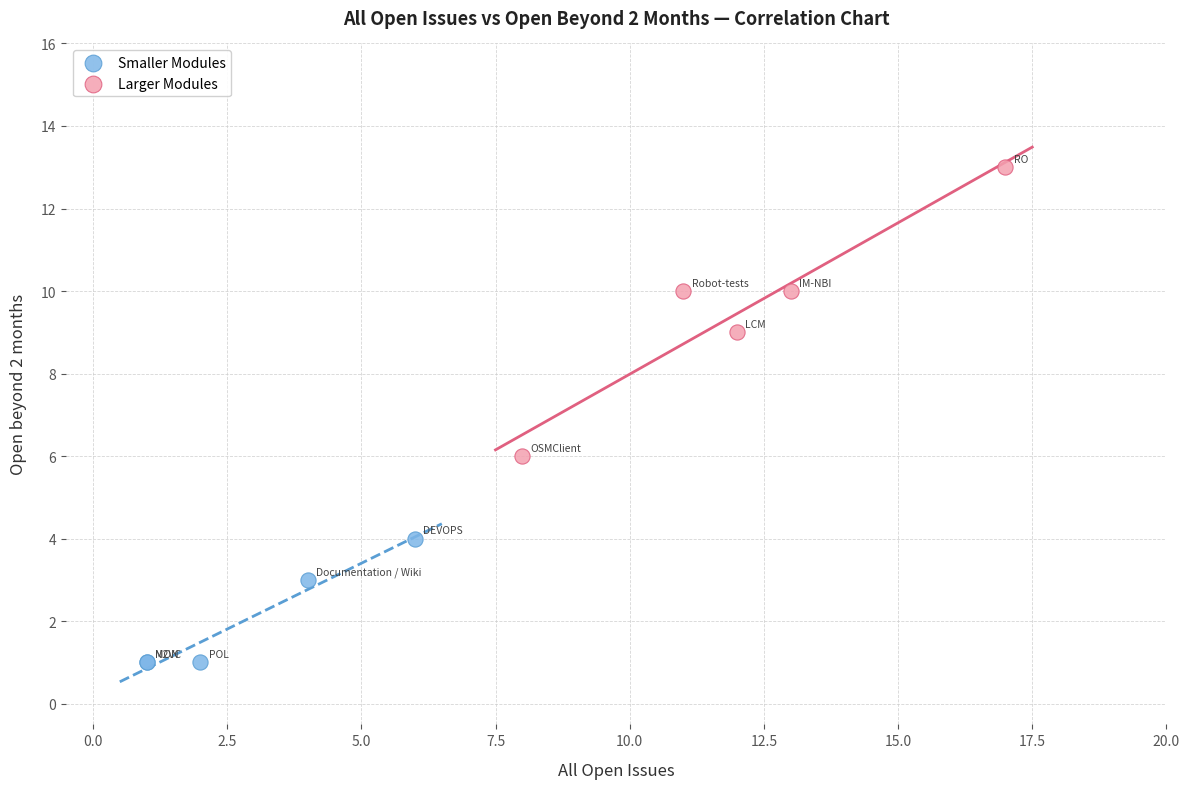

Which series has the largest Y range (max minus min)?

Larger Modules